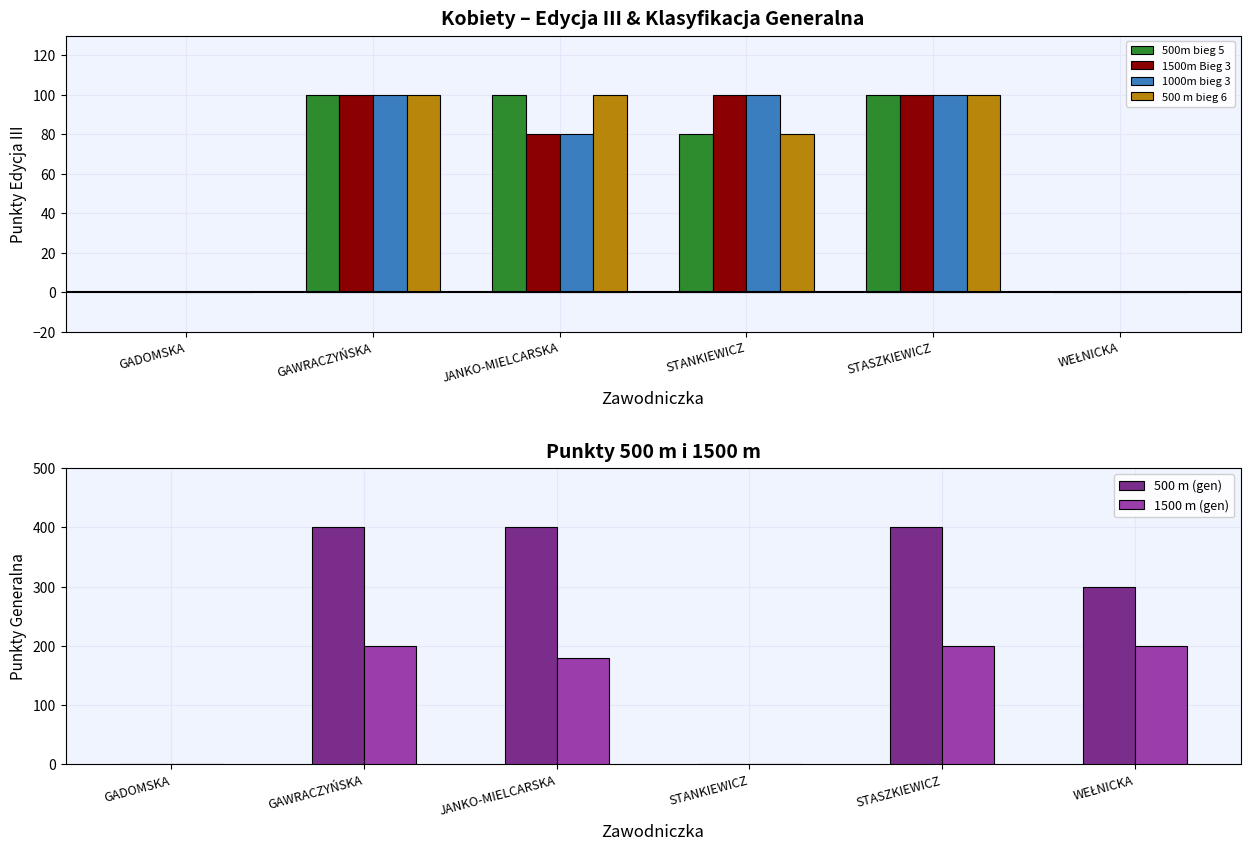

What is the highest value of the 1500m Bieg 3 series?

100